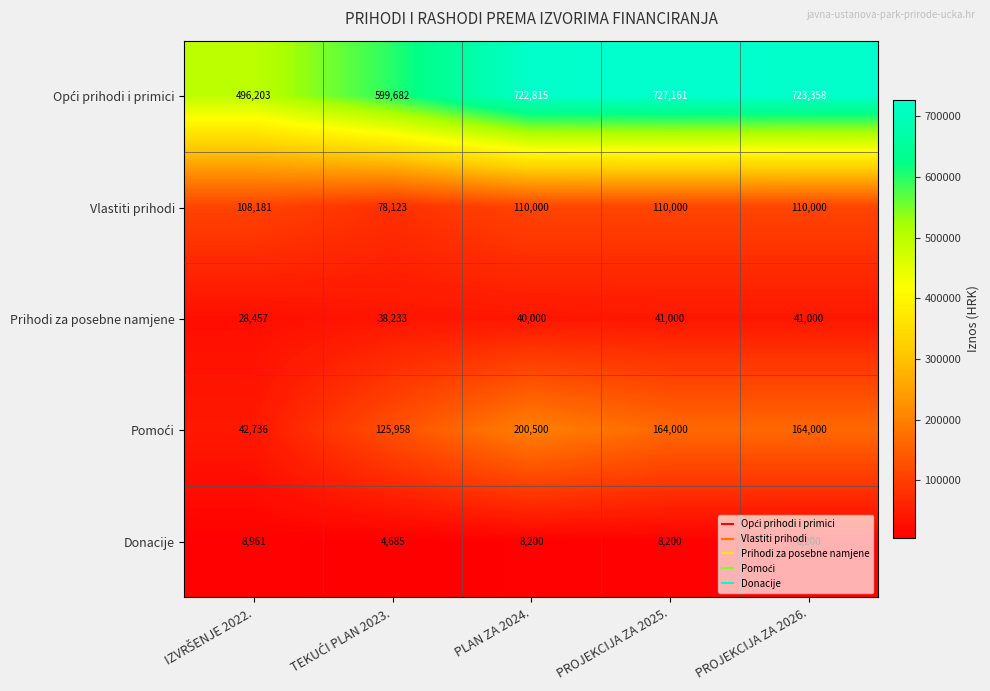

Which label corresponds to the largest value in the chart?

PROJEKCIJA ZA 2025.